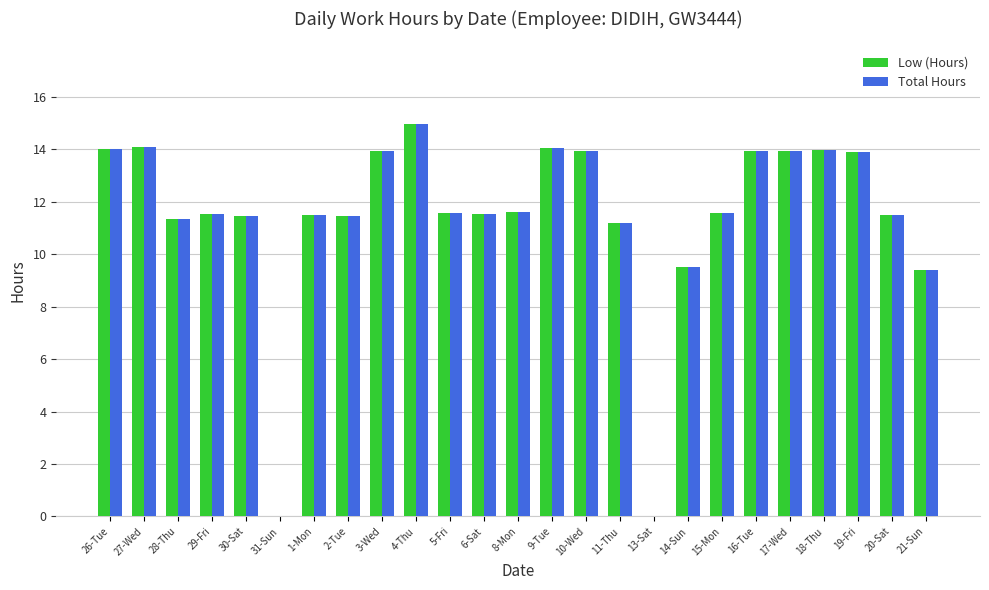

What is the greatest value displayed?

15.0